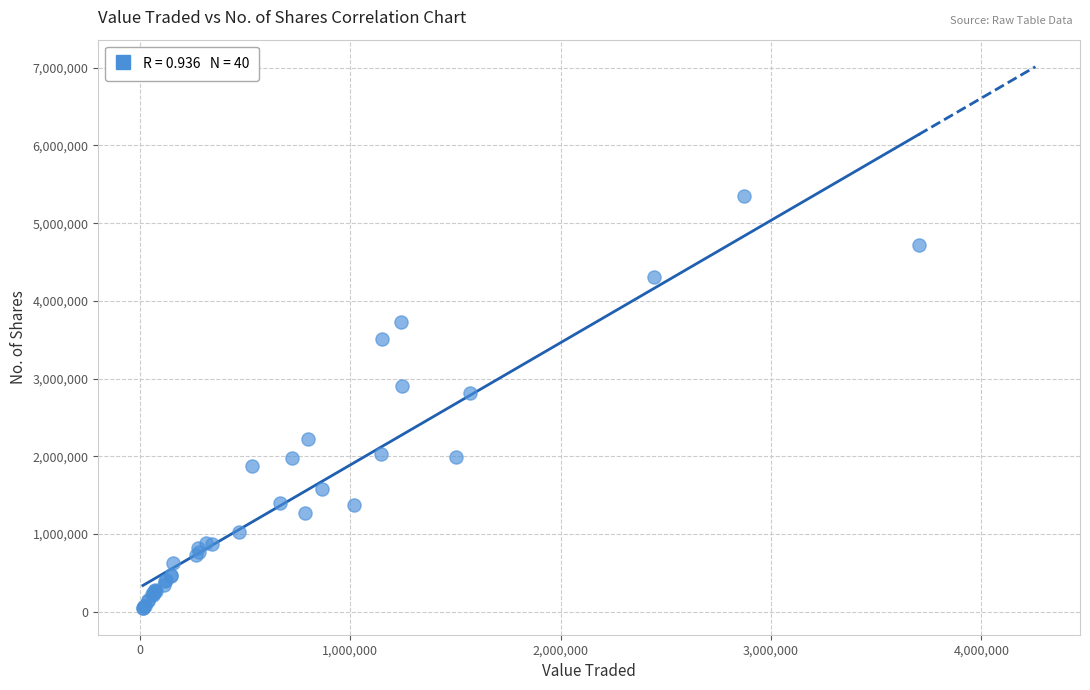

What Y value in the scatter plot is closest to 2702860?

2809932